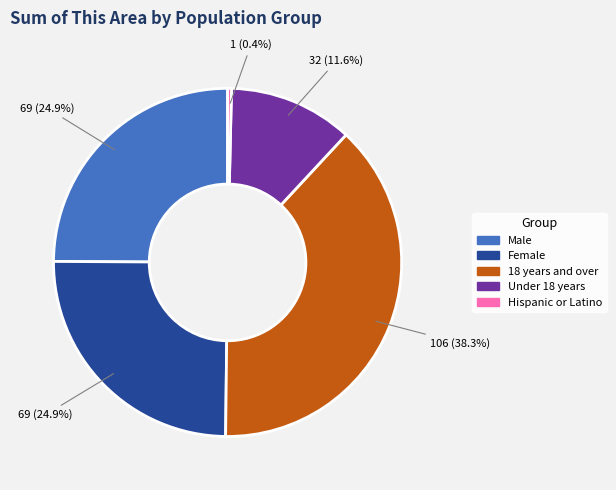

To the nearest percent, what is the combined percentage of Under 18 years and Hispanic or Latino?

12%